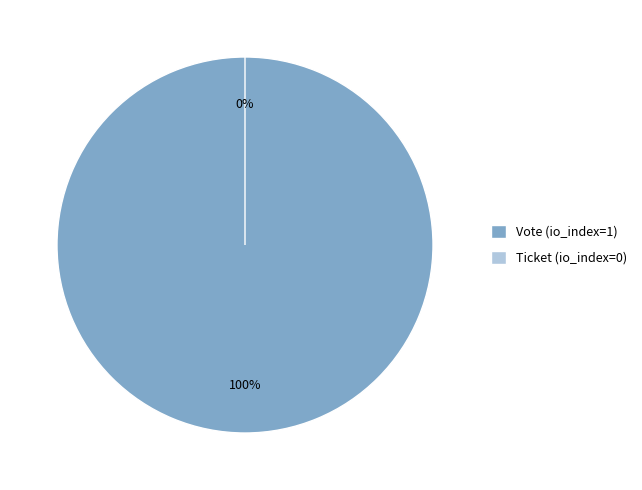

To the nearest percent, what is the average slice percentage?

50%